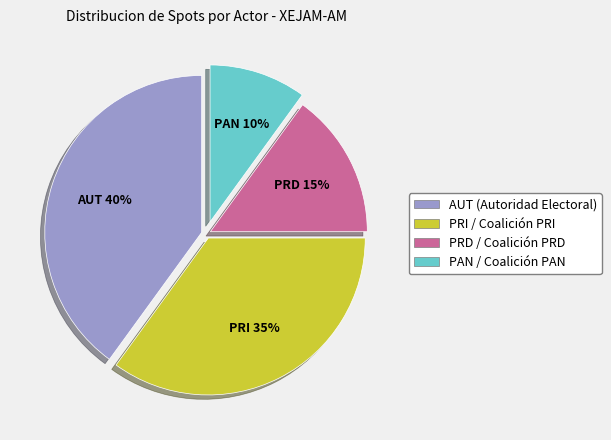

What is the largest slice in the pie chart?

AUT